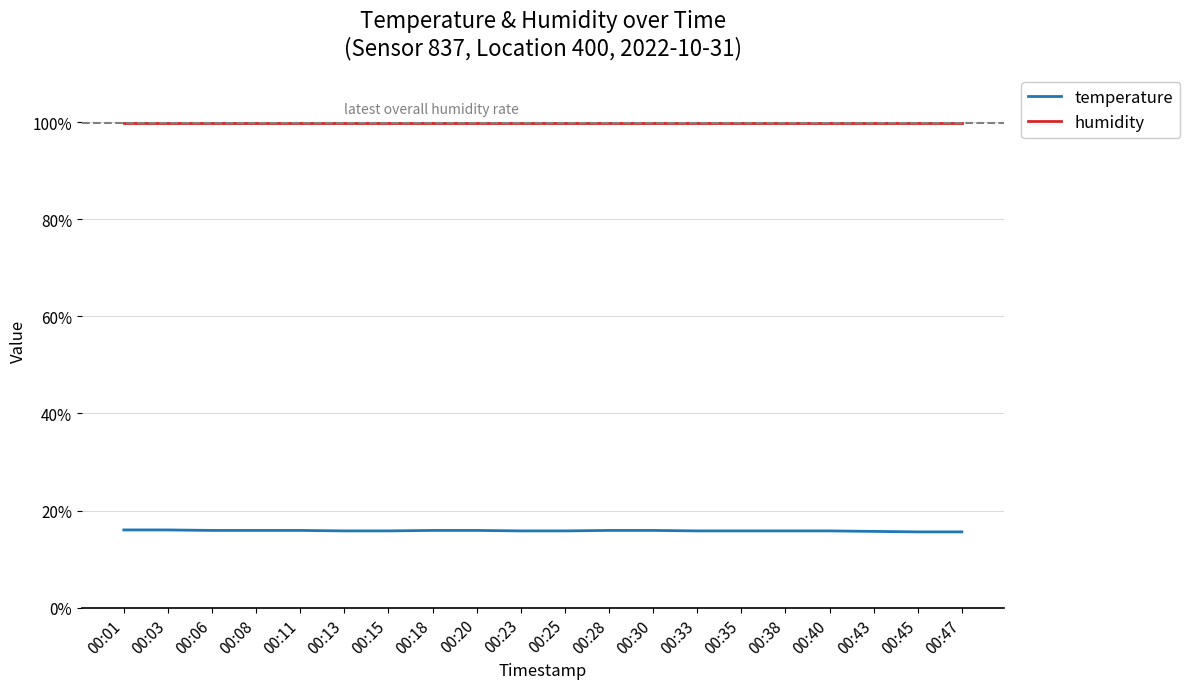

Is the value of humidity at 00:43 greater than the value of temperature at 00:45?

Yes